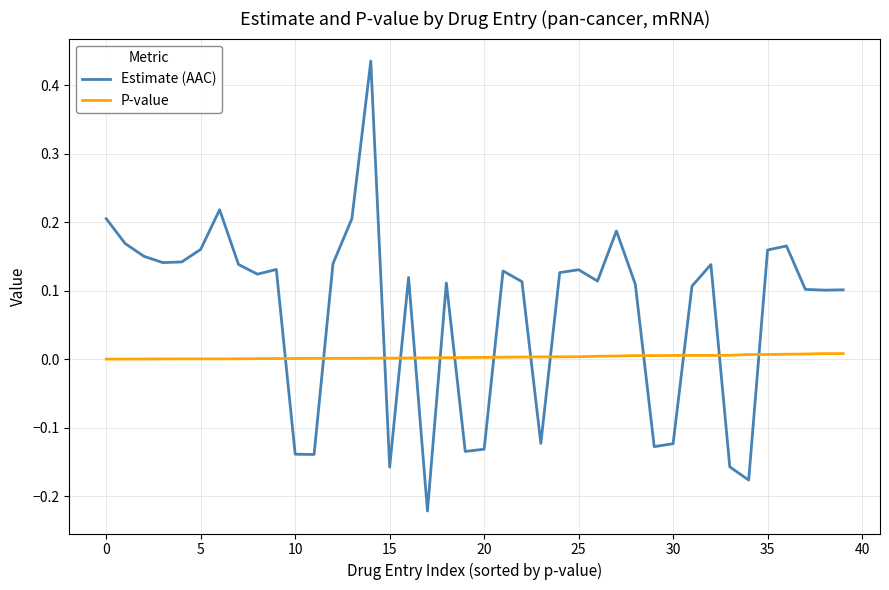

Which series has the widest spread of values?

Estimate (AAC)